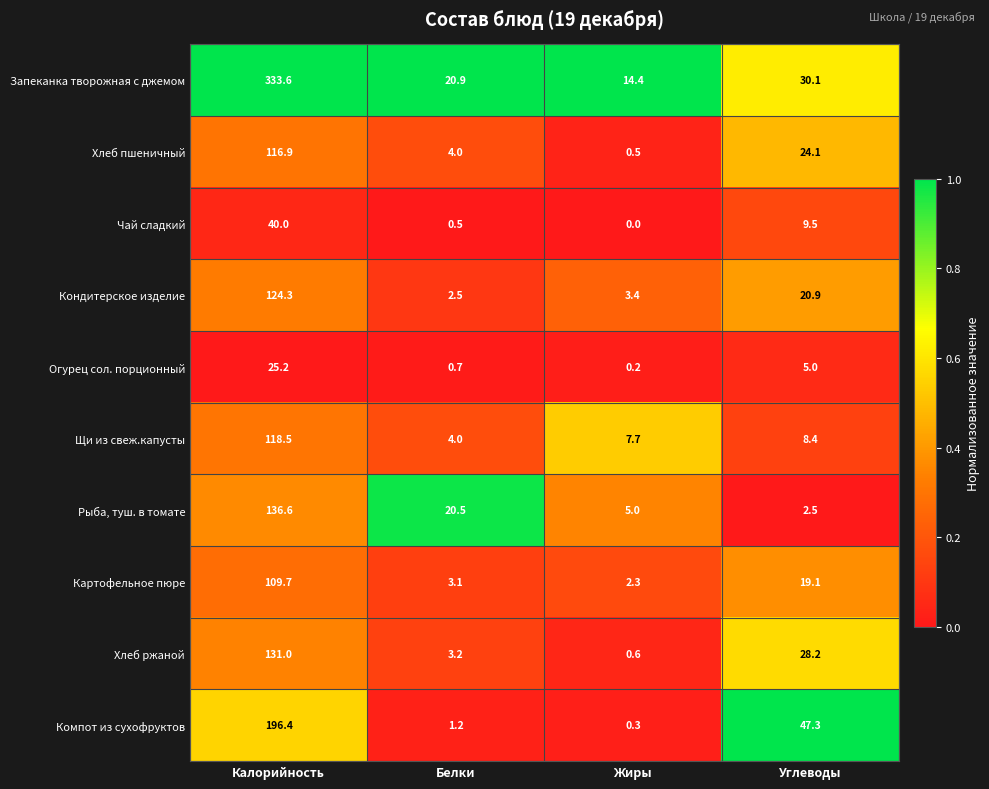

Which label corresponds to the largest value in the chart?

Калорийность